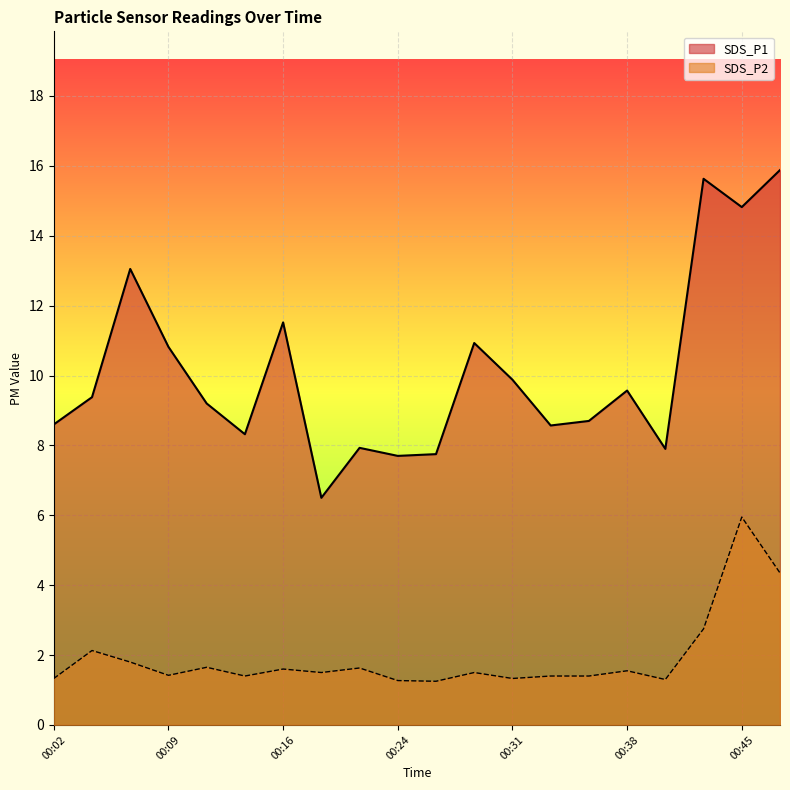

What is the sum of the SDS_P1 values at 00:04 and 00:06?

22.4